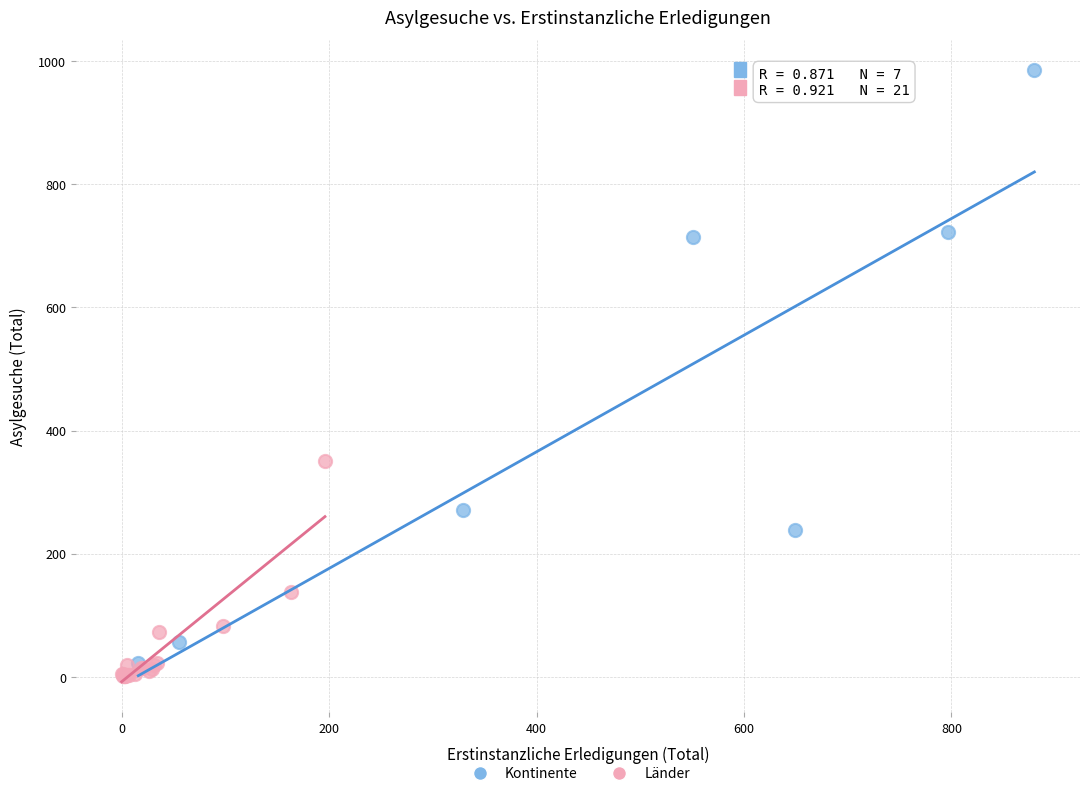

Which series contains the lowest Y value?

Länder